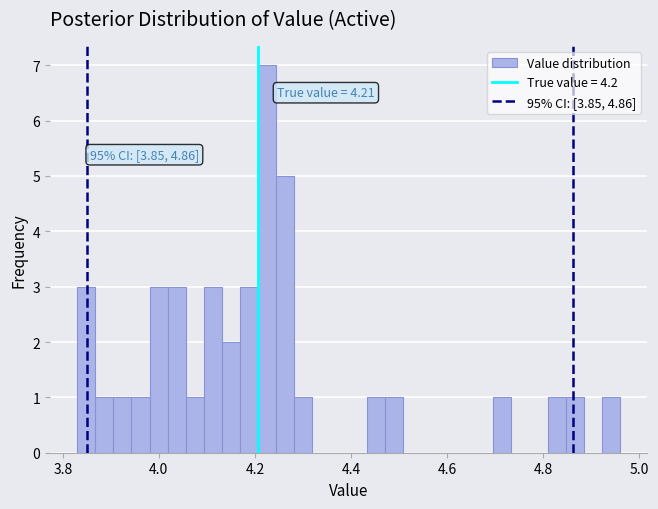

Around what value on the x-axis is the tallest bar? Give the approximate position of its centre, as read against the axis.

4.22